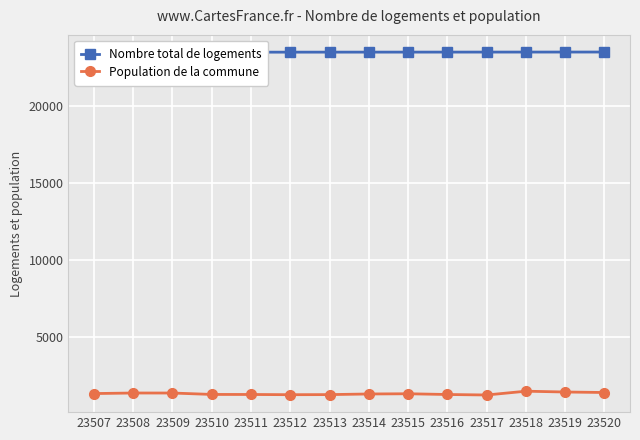

Which category has the lowest value in the Nombre total de logements series?

23507